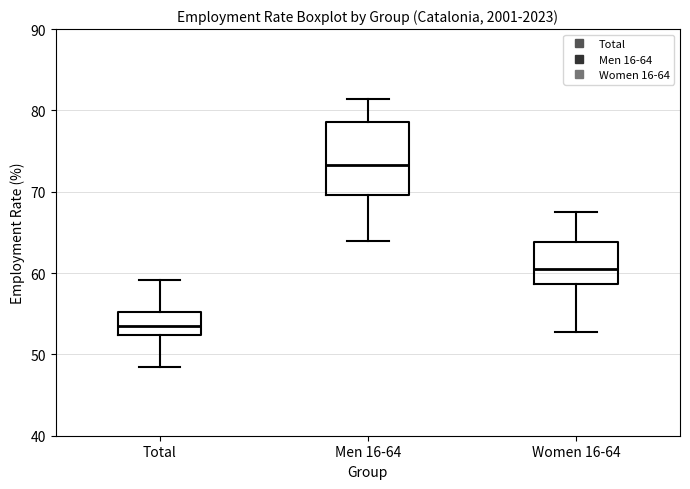

Reading left to right, transcribe this box plot: for each box, give where its median line is, the range the box spans, and where its two whiskers end, as read against the y-axis. The values are not printed on the chart, so give them approximately, as read against the axis.

Total: median 54, box 52 to 55, whiskers 49 to 59
Men 16-64: median 73, box 70 to 79, whiskers 64 to 81
Women 16-64: median 61, box 59 to 64, whiskers 53 to 68